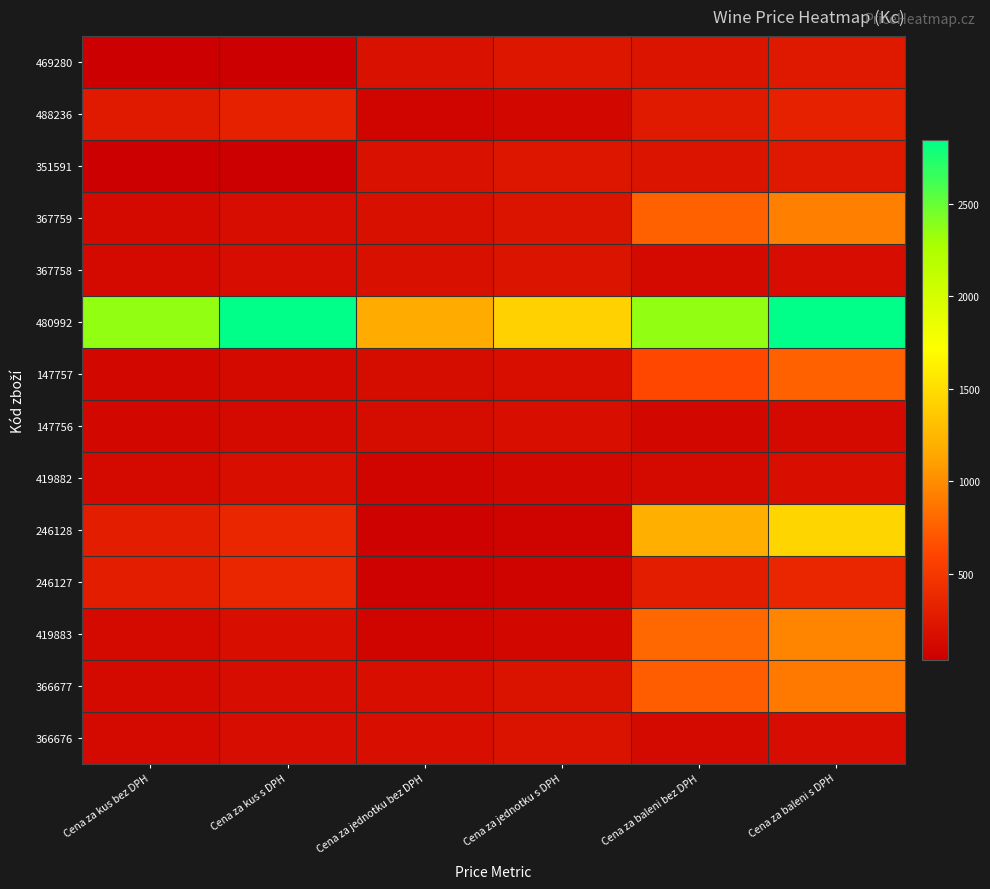

Rank the series at Cena za baleni bez DPH from highest to lowest value.

480992, 246128, 419883, 367759, 366677, 147757, 246127, 488236, 469280, 351591, 419882, 367758, 366676, 147756